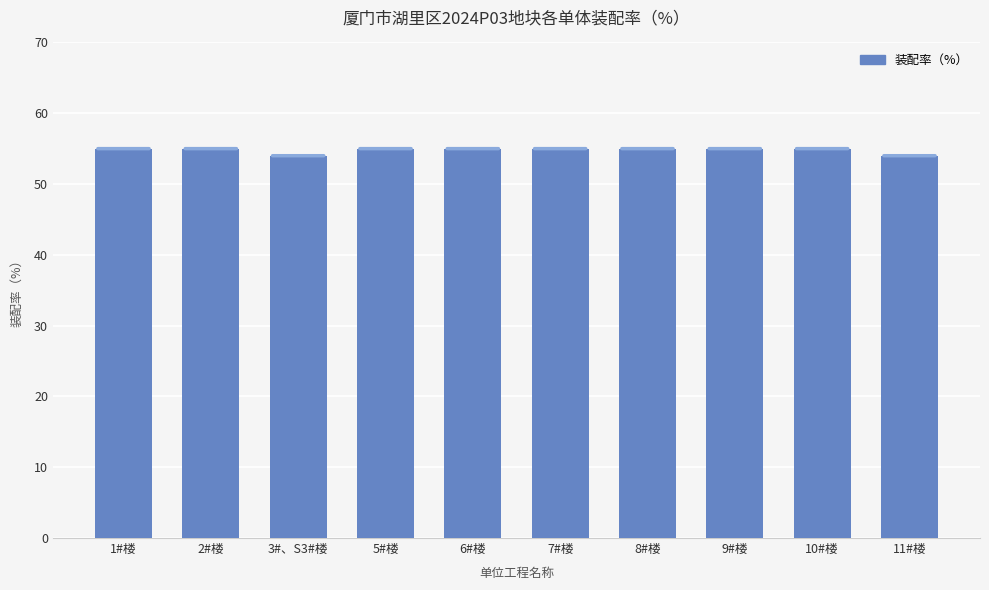

What is the greatest value displayed?

55